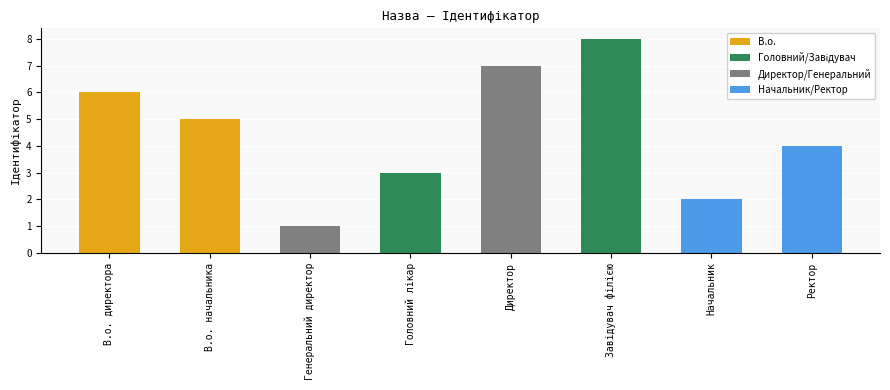

Where does the data first go above 5?

В.о. директора